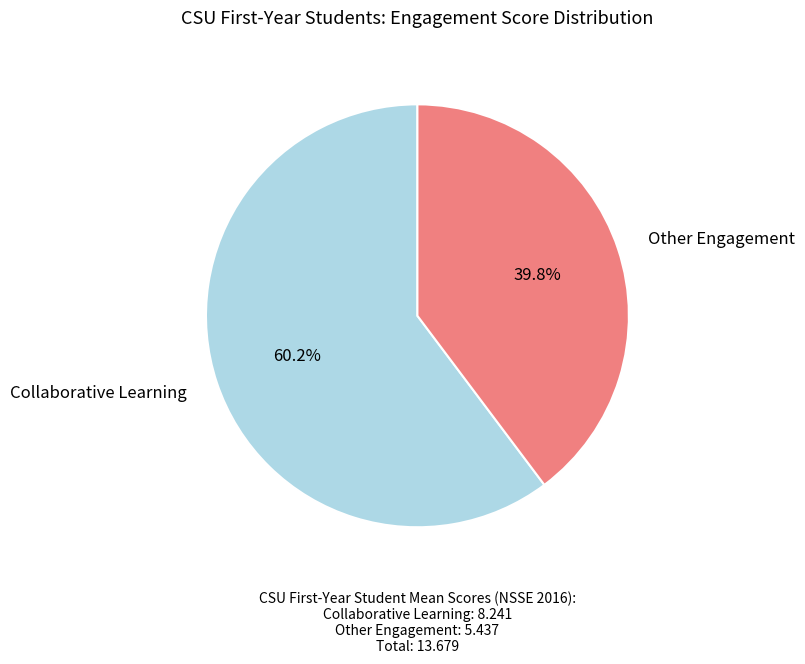

To the nearest percent, what is the average slice percentage?

50%